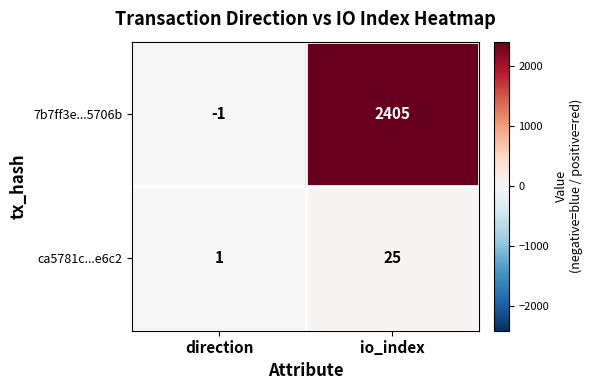

At how many categories does at least one series exceed 587?

1